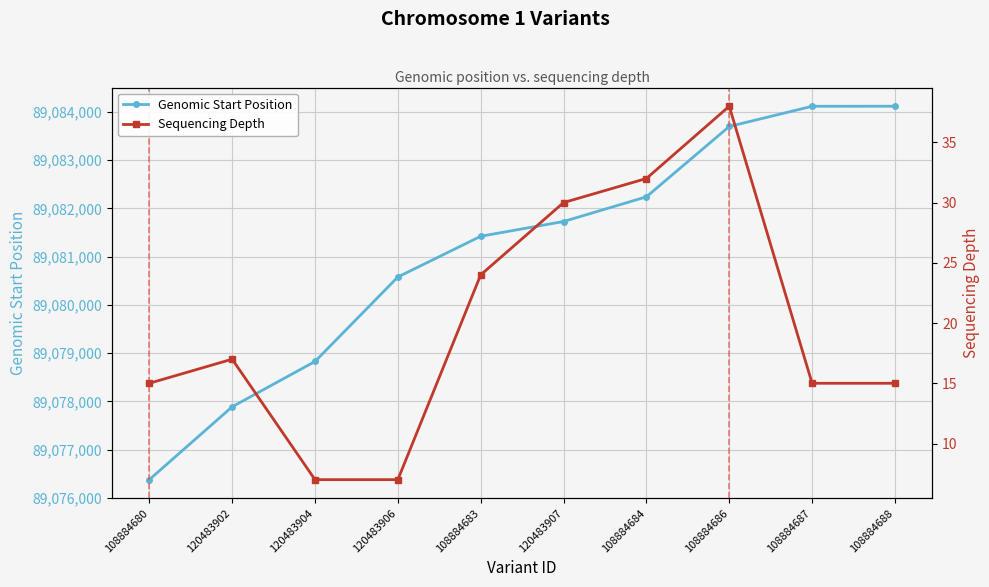

True or false: Sequencing Depth has more than 0 points higher than both neighbors.

True